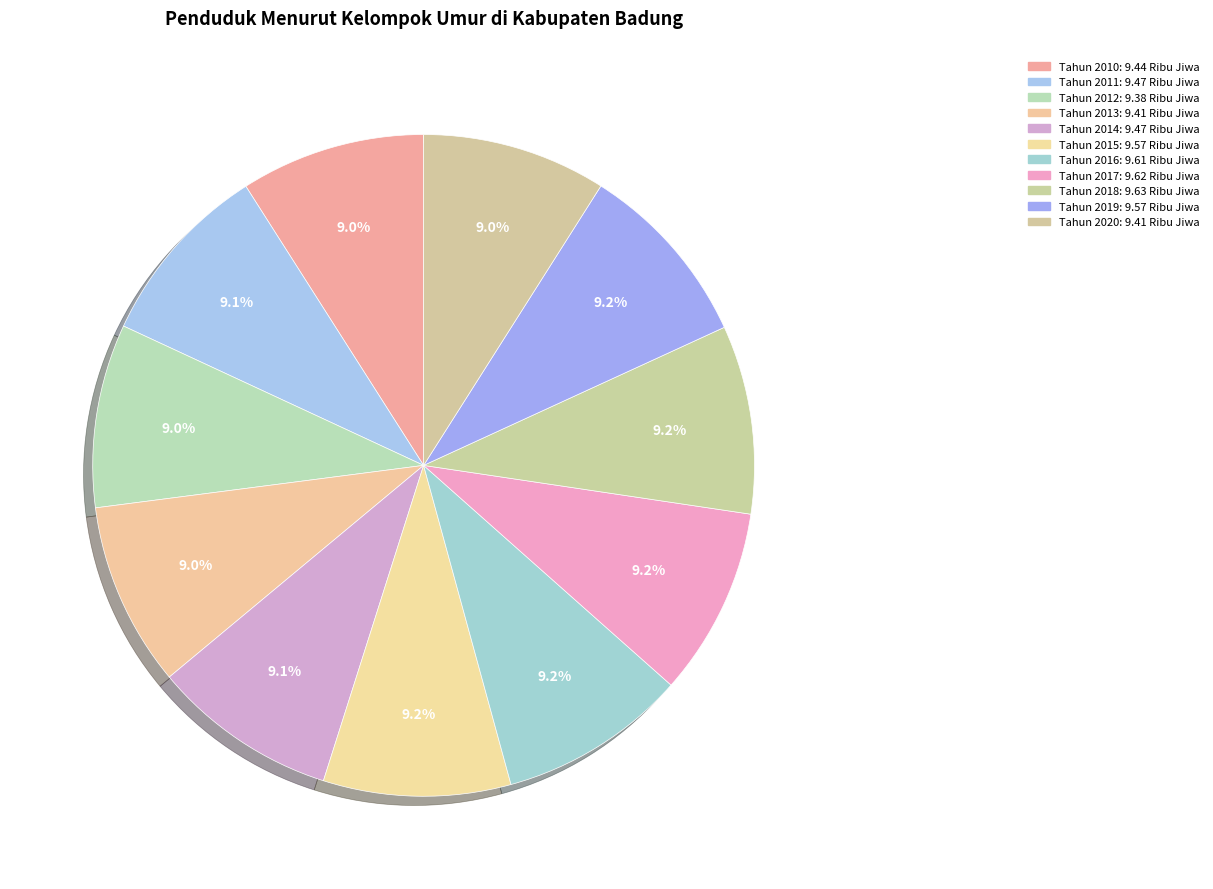

To the nearest percent, what portion does Tahun 2014 represent?

9%